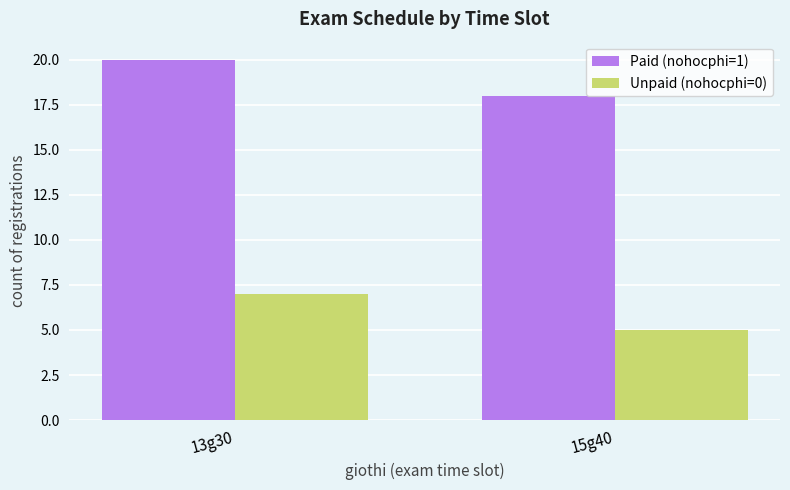

The value of Paid (nohocphi=1) at 15g40 is 26. True or false?

False